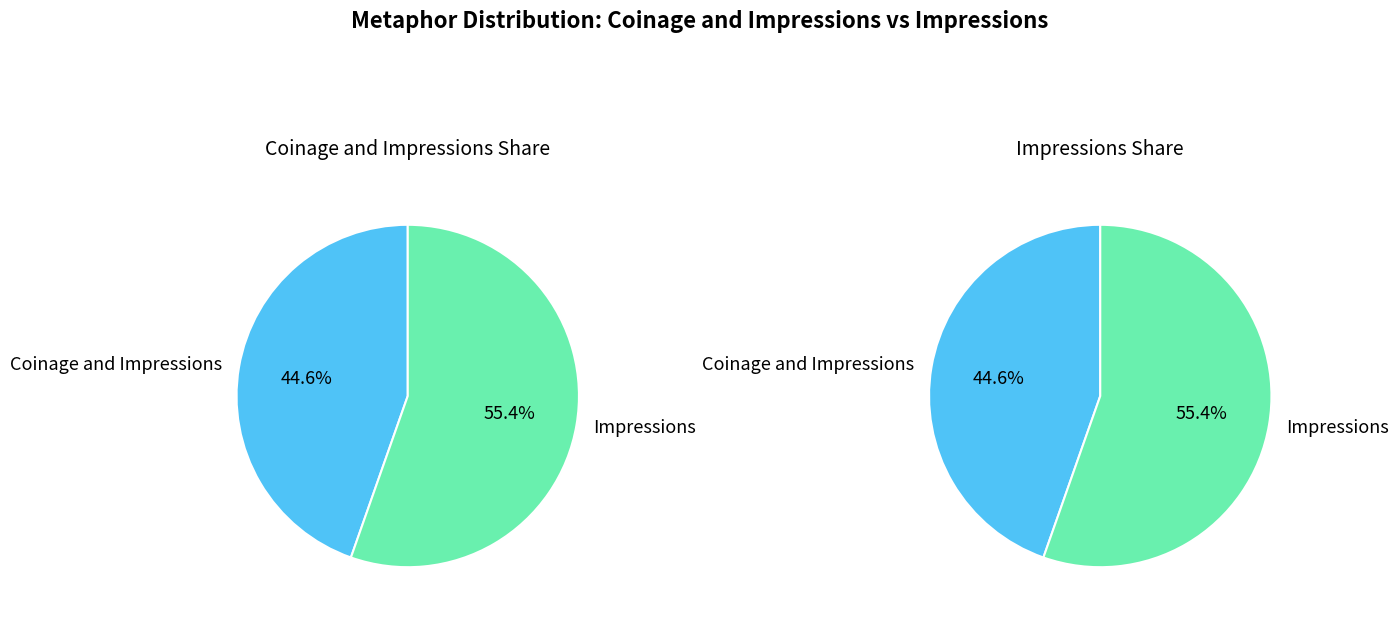

Which category has the smallest portion of the pie?

Coinage and Impressions